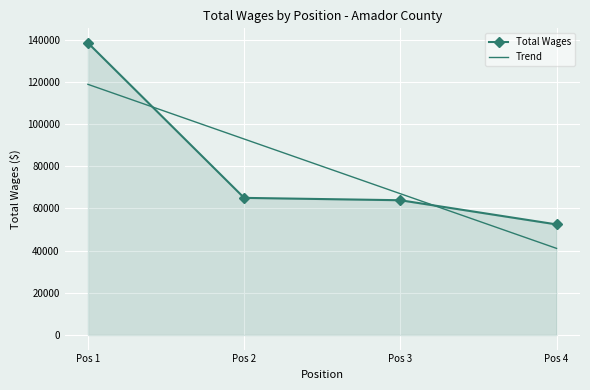

What is the smallest value displayed?

41071.0